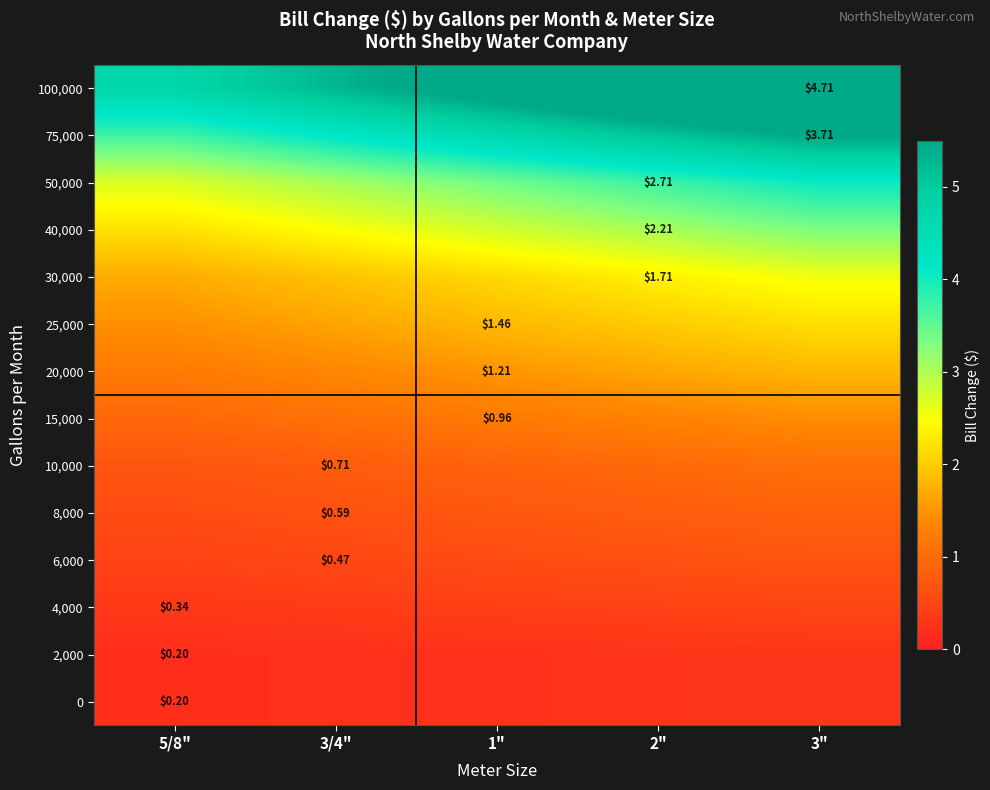

Rank the series at 3" from highest to lowest value.

100,000, 75,000, 50,000, 40,000, 30,000, 25,000, 20,000, 15,000, 10,000, 8,000, 6,000, 4,000, 0, 2,000